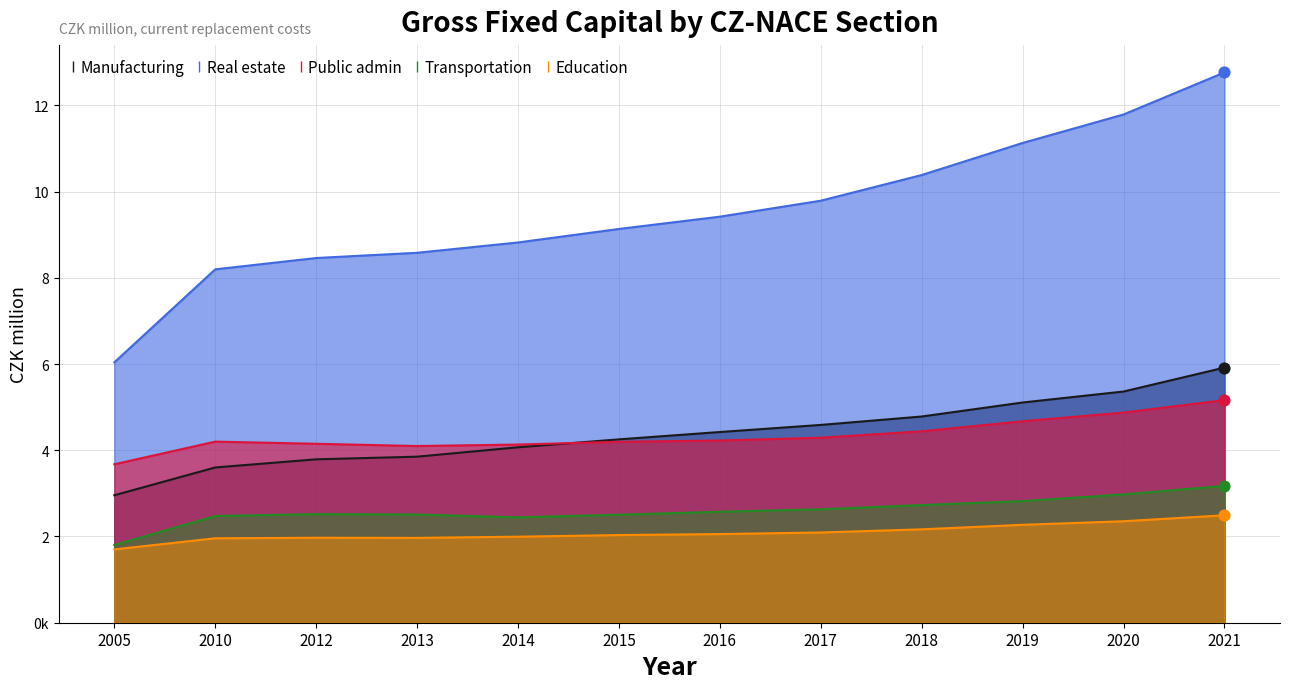

At which category is the sum across all series the highest?

2021